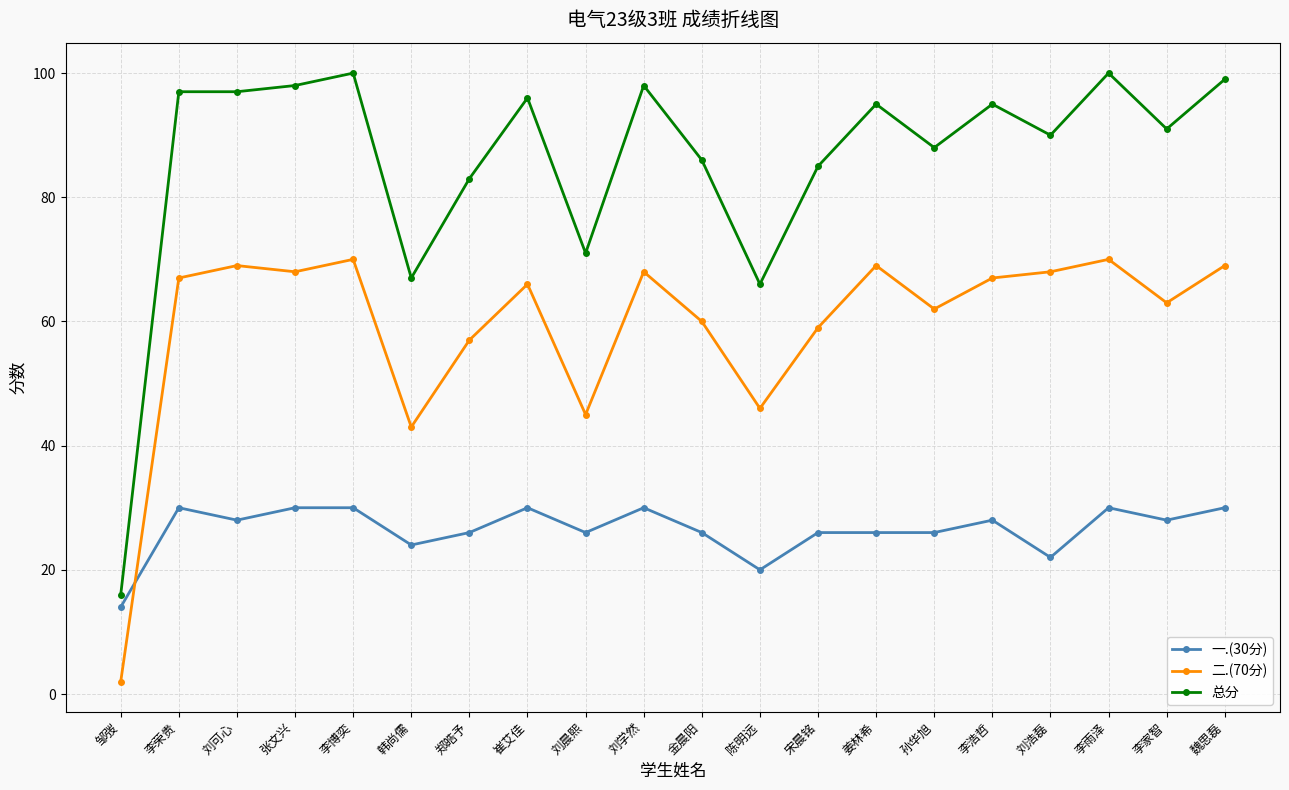

Which series has the largest range (max minus min)?

总分